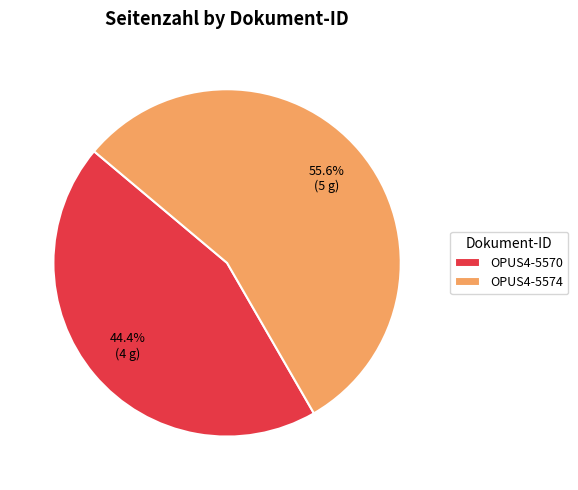

To the nearest percent, what is the difference between the largest and smallest slice percentages?

11%